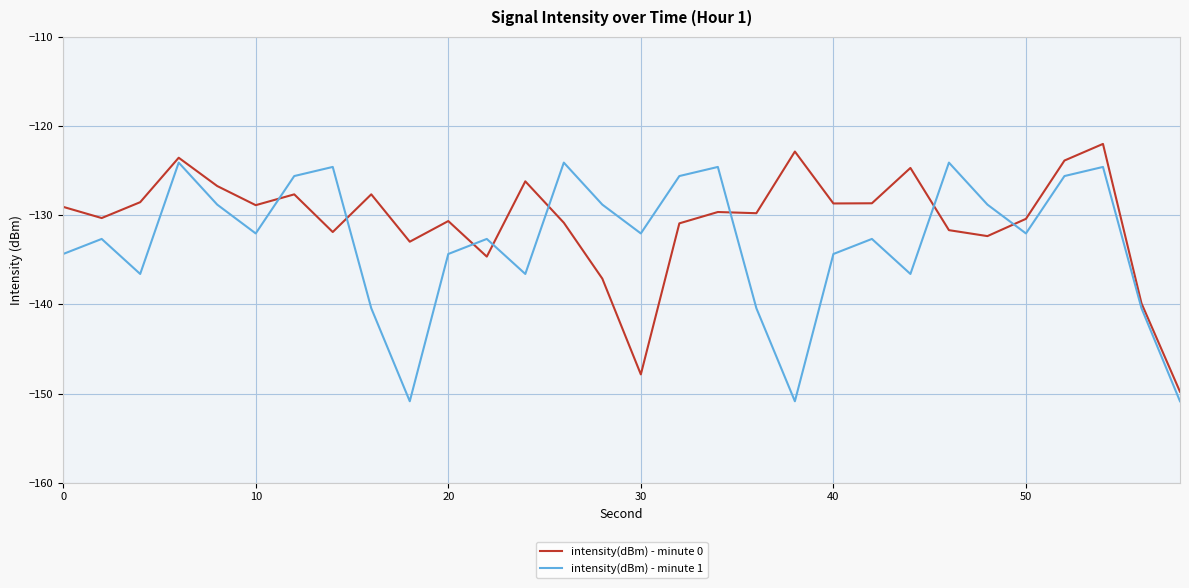

List the series in order of their peak value, highest first.

intensity(dBm) - minute 0, intensity(dBm) - minute 1